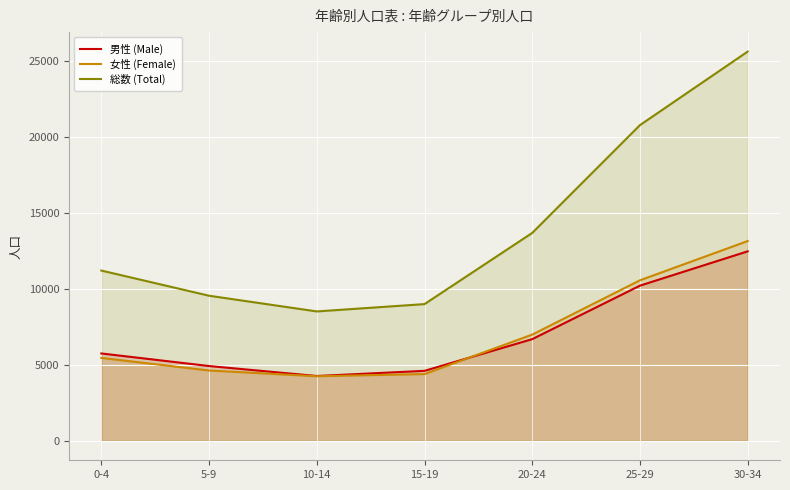

At how many categories does at least one series exceed 19582?

2